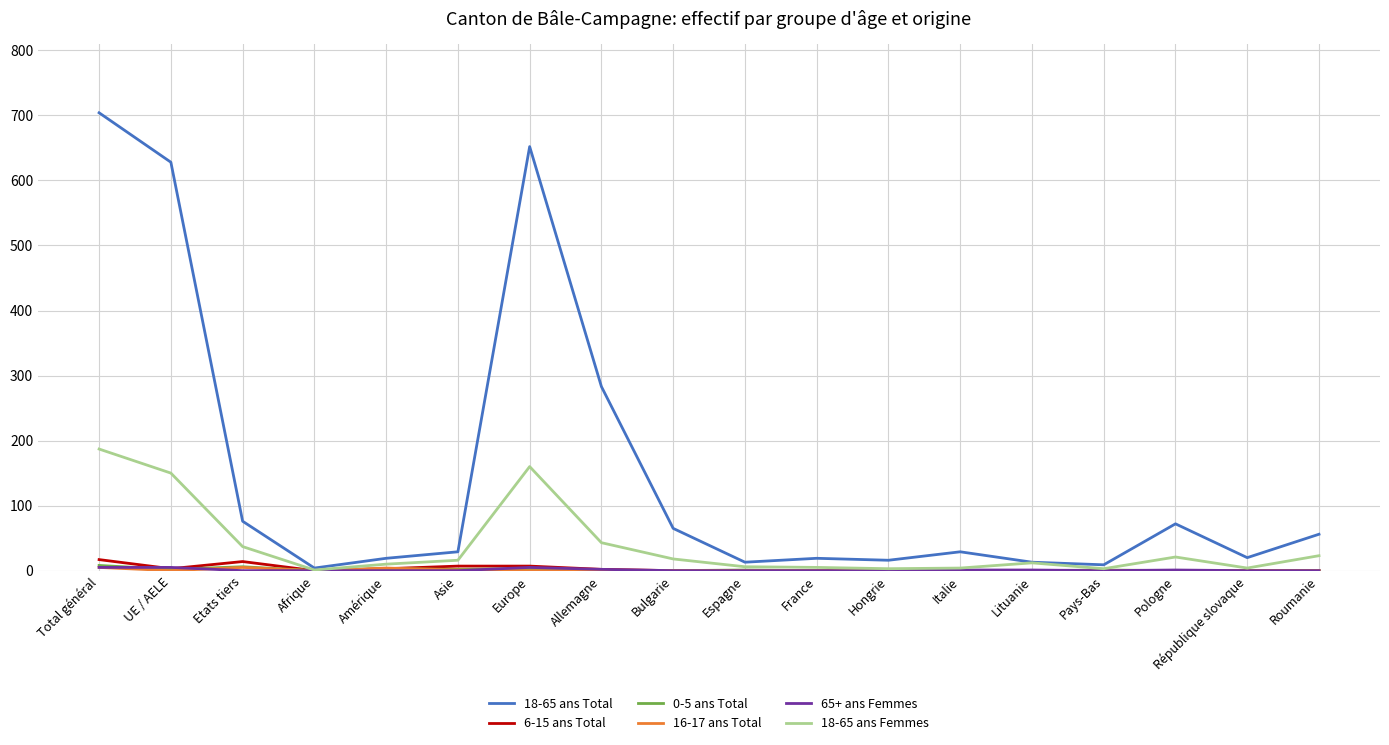

Which series has the largest range (max minus min)?

18-65 ans Total